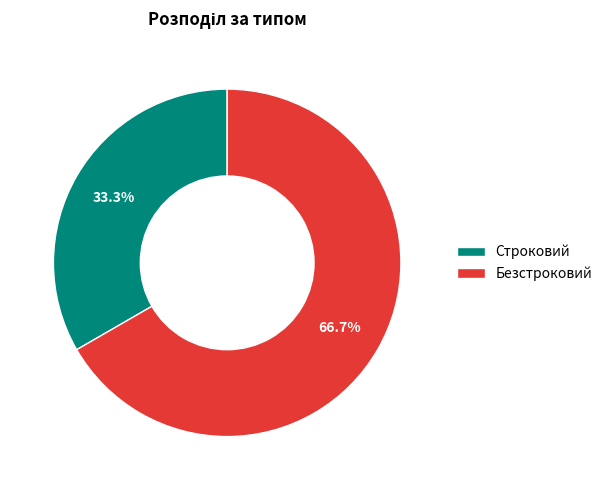

Which slice is the smallest?

Строковий